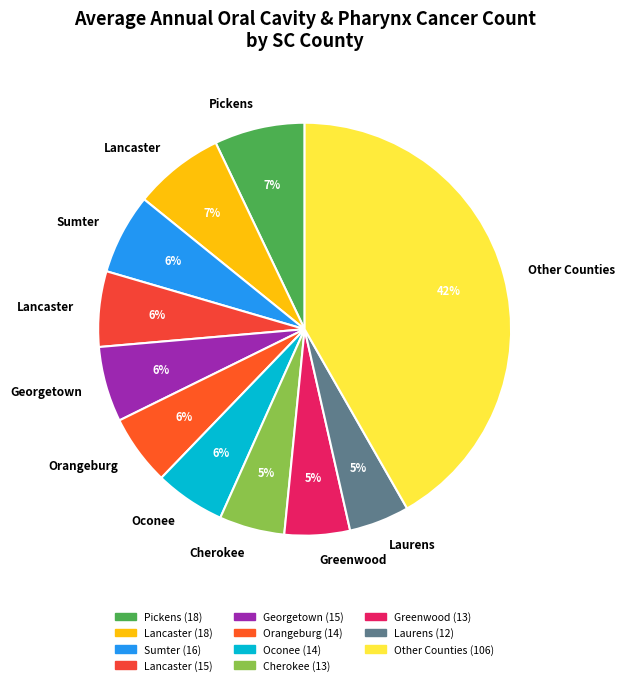

How many slices are in this pie chart?

11